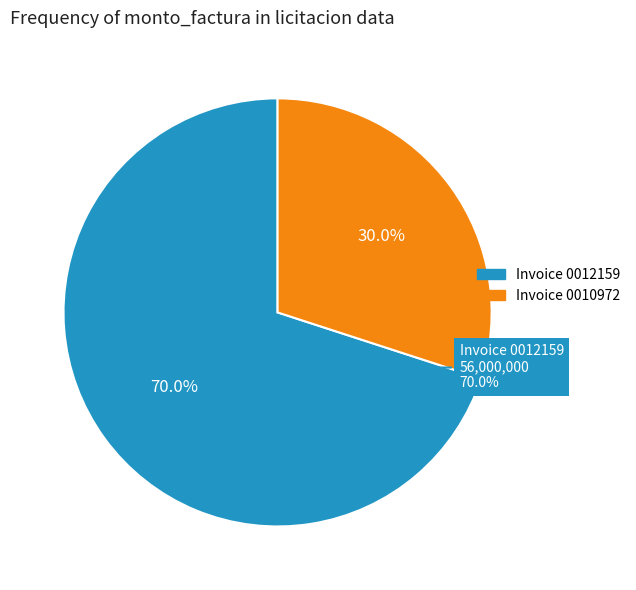

What percentage do CURSOS DE CAPACITACION LABORAL (001-001-0010972) and CURSOS DE CAPACITACION LABORAL (001-001-0012159) together represent?

100.0%